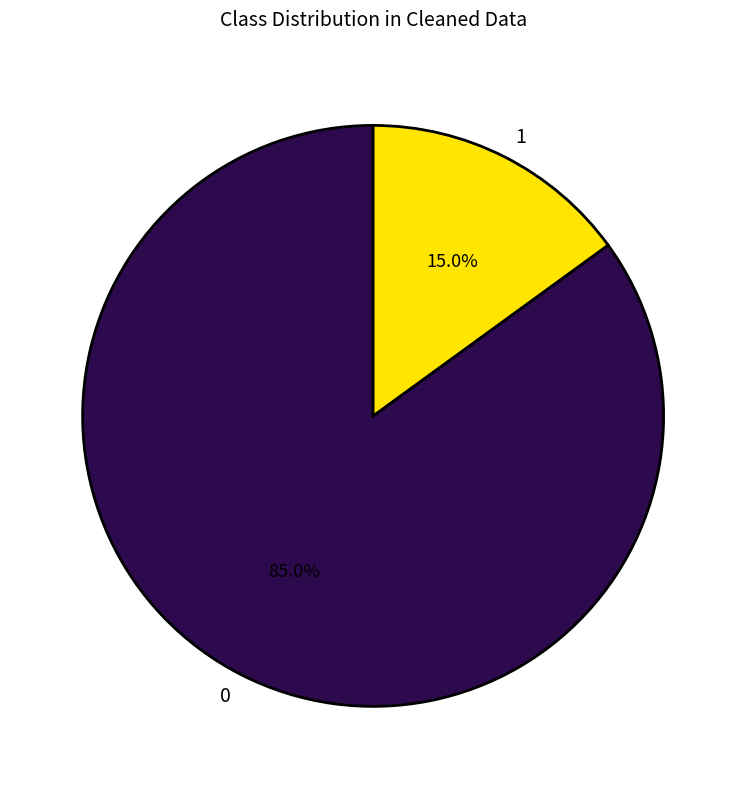

Does any single category account for the majority?

Yes